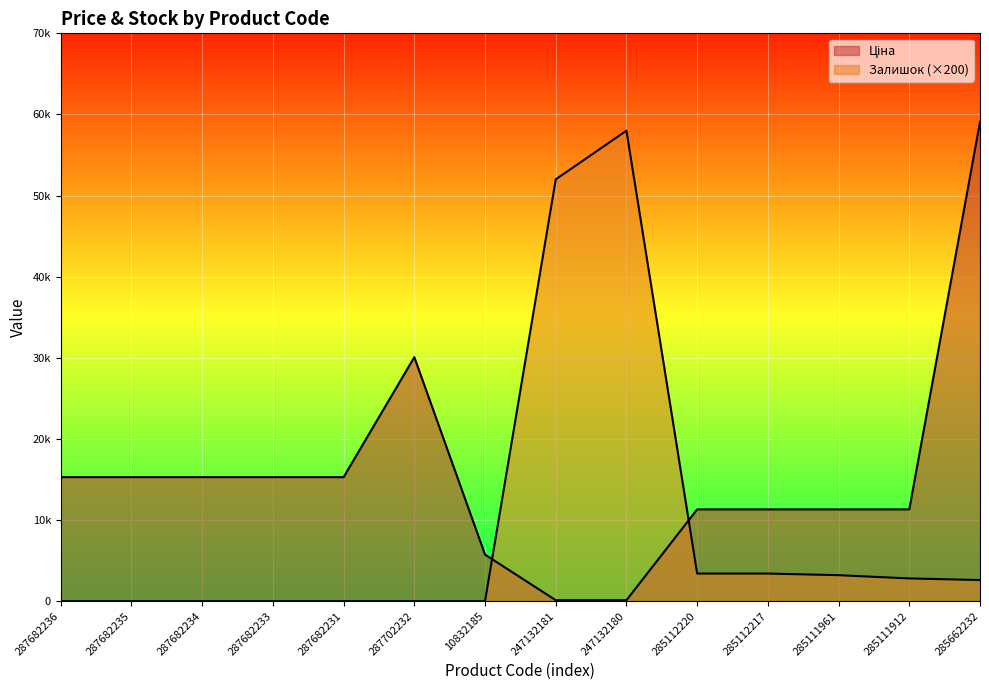

What is the total value across all series at 247132180?

58115.4